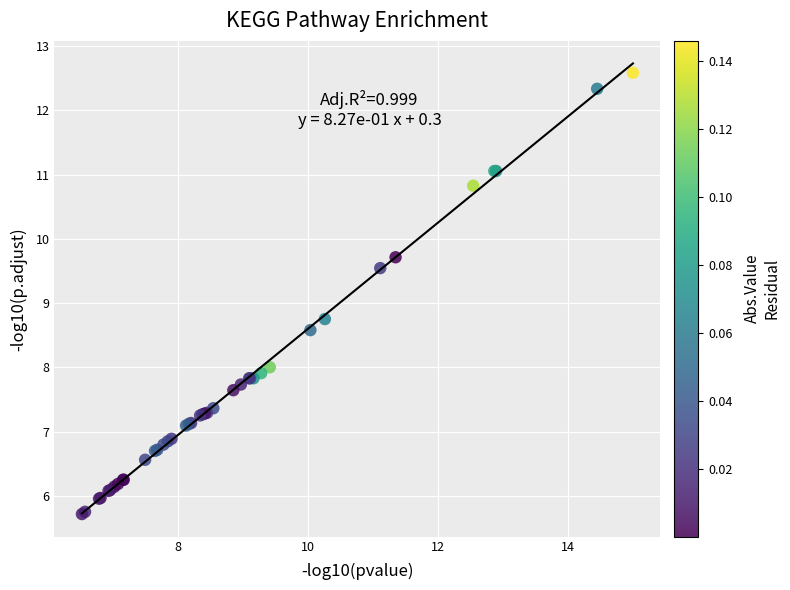

What Y value in the scatter plot is closest to 9?

8.8